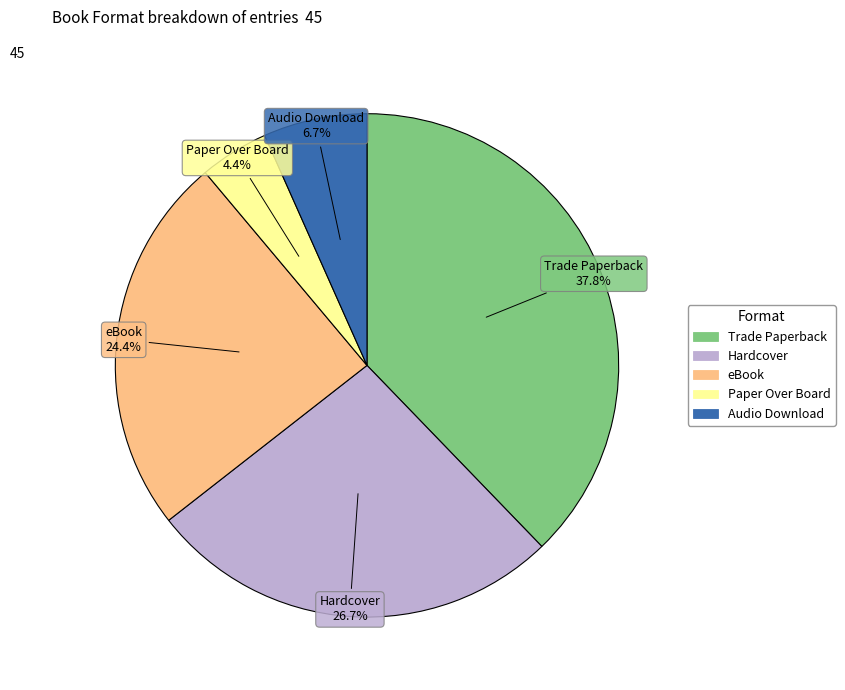

What portion of the pie excludes eBook?

75.6%